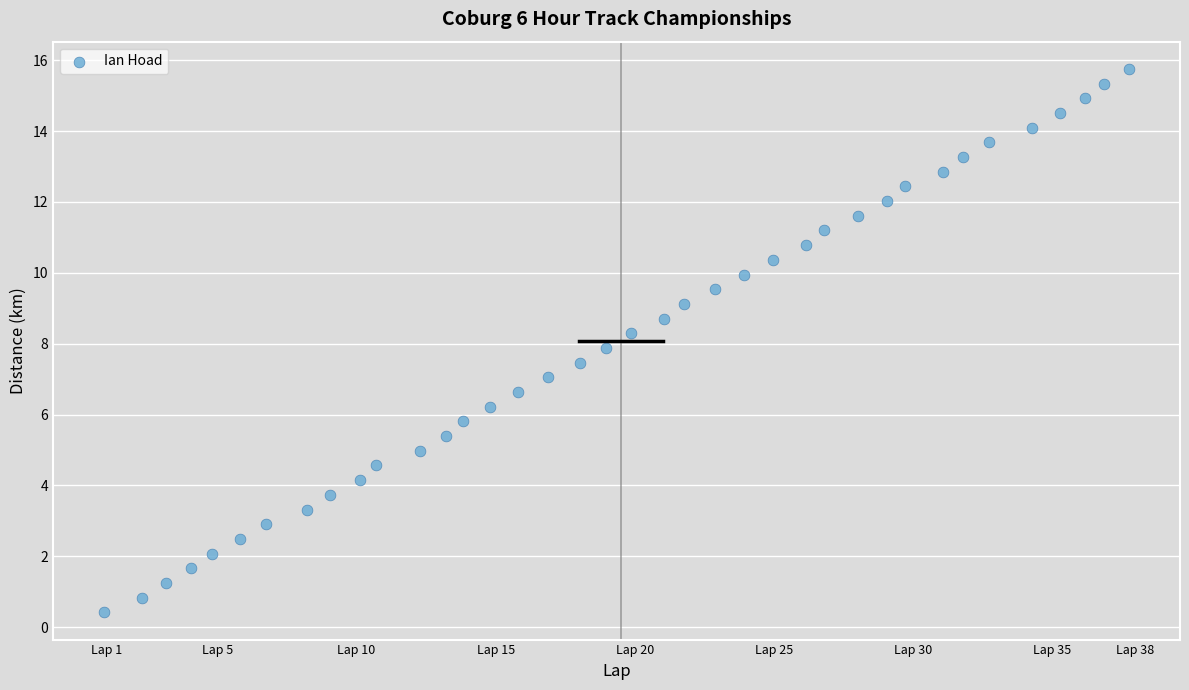

What is the range of Y values (max minus min)?

15.3